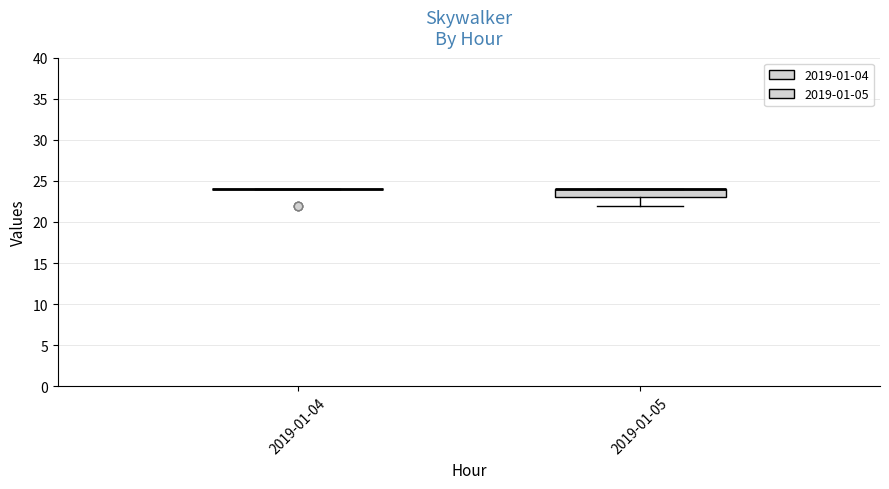

Where does the lower whisker of the box for 2019-01-05 end on the y-axis? The values are not printed on the chart, so give them approximately, as read against the axis.

22